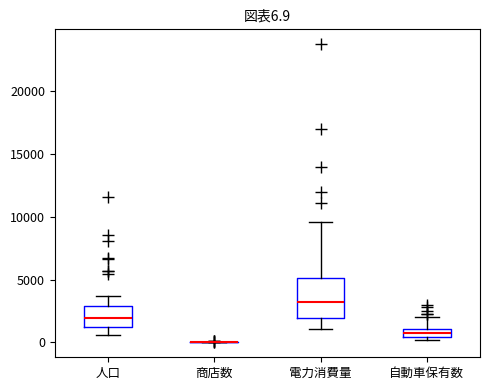

Which box is the tallest, from its lower edge to its upper edge?

電力消費量